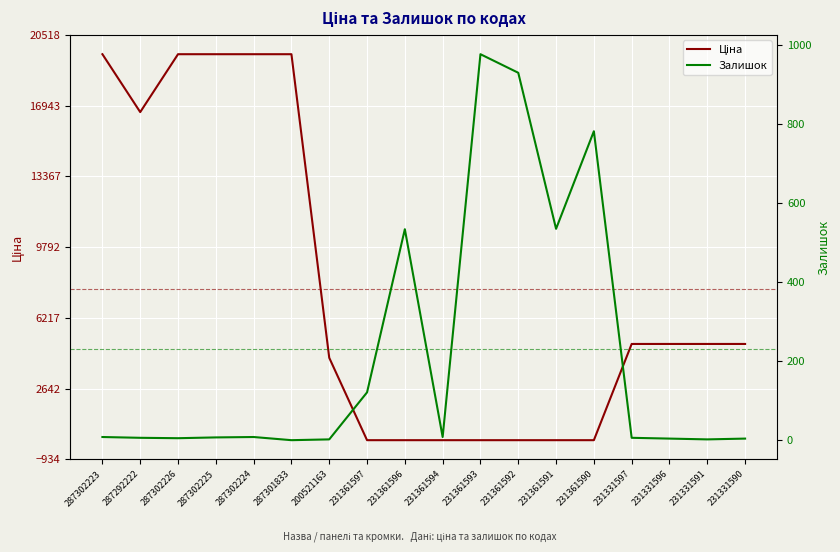

How many data points does each series have?

18